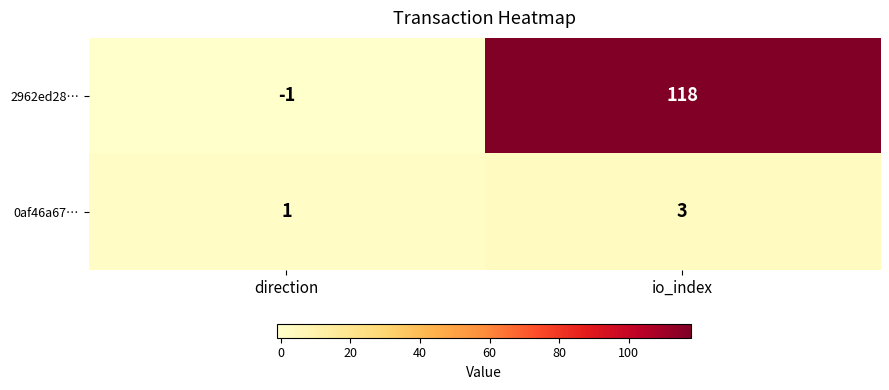

At which label does 0af46a67… reach its minimum?

direction